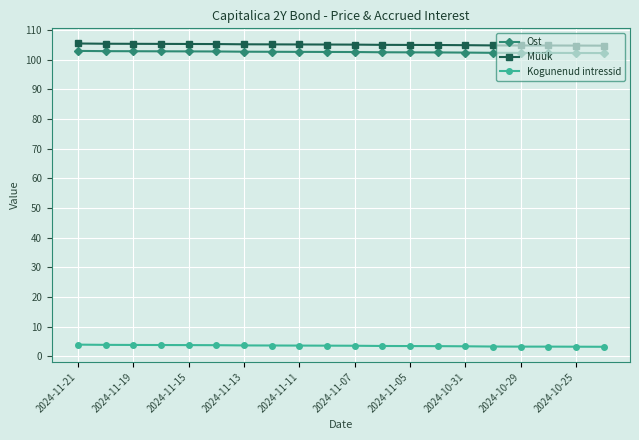

What is the value of the Müük point at the 20th from the left?

104.7